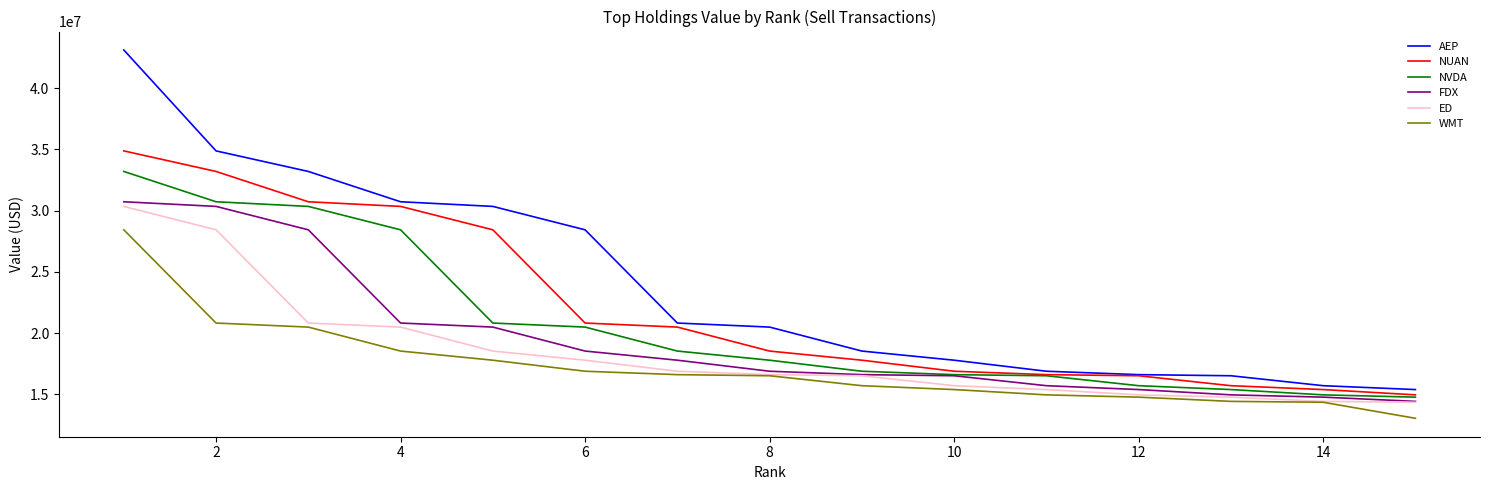

What is the maximum value for AEP?

43129000